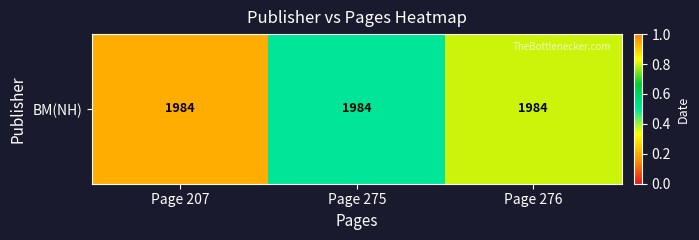

The value at Page 207 is 0.2. True or false?

True